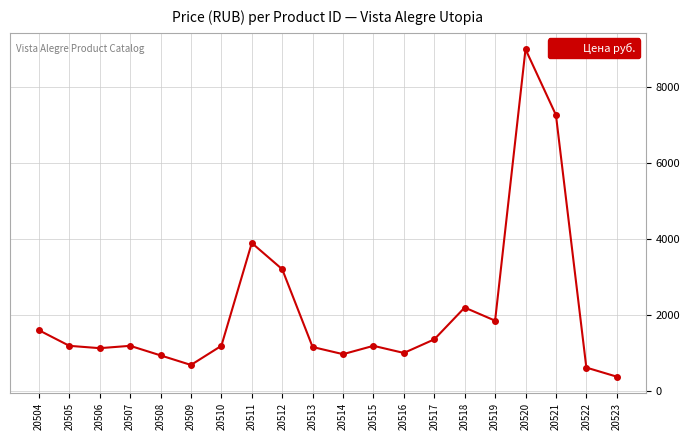

At which label does the data first exceed 1197?

20504